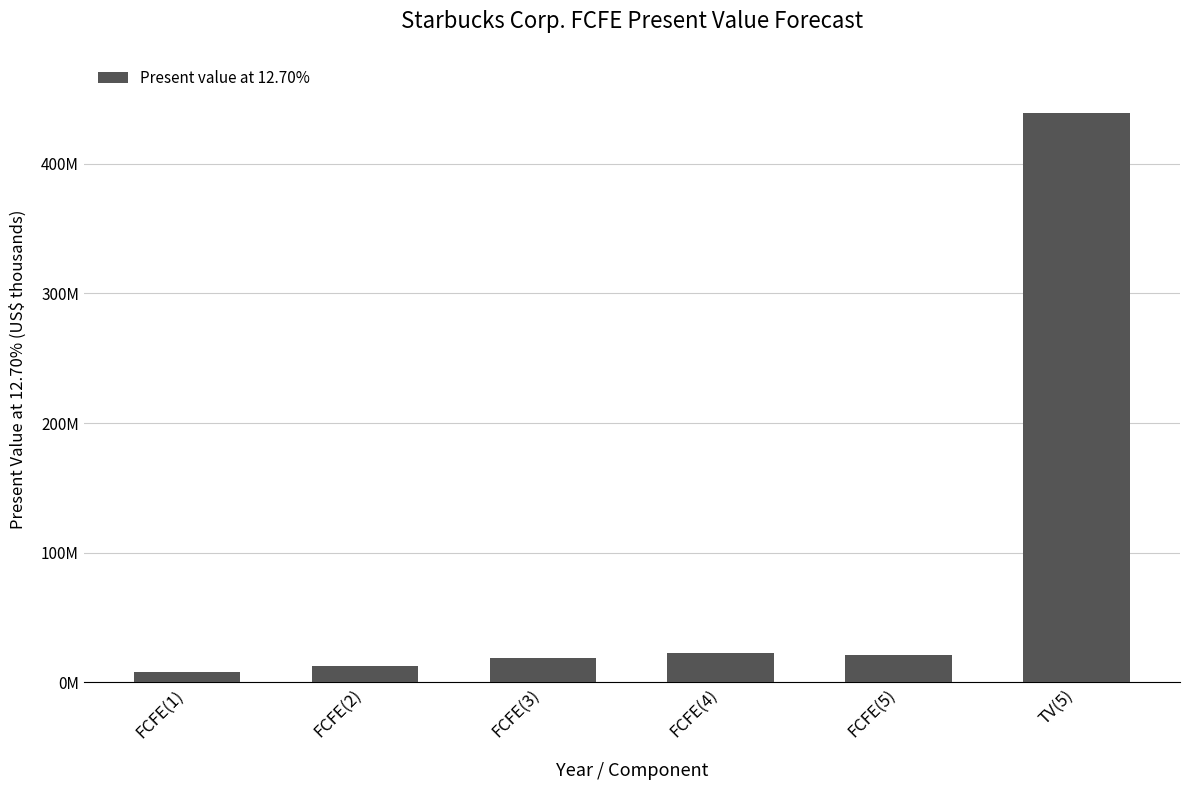

Are the bars horizontal?

No